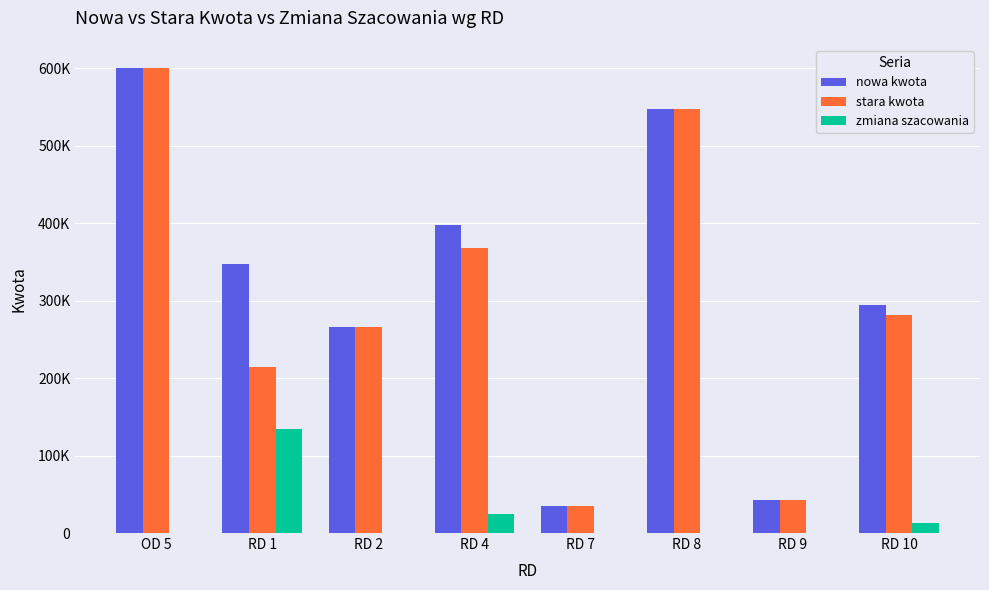

What is the difference between the stara kwota values at RD 4 and RD 7?

333300.0